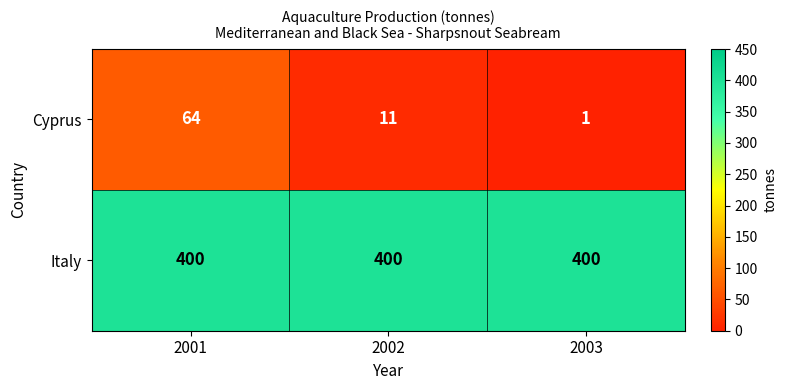

What is the average value of the Cyprus series?

25